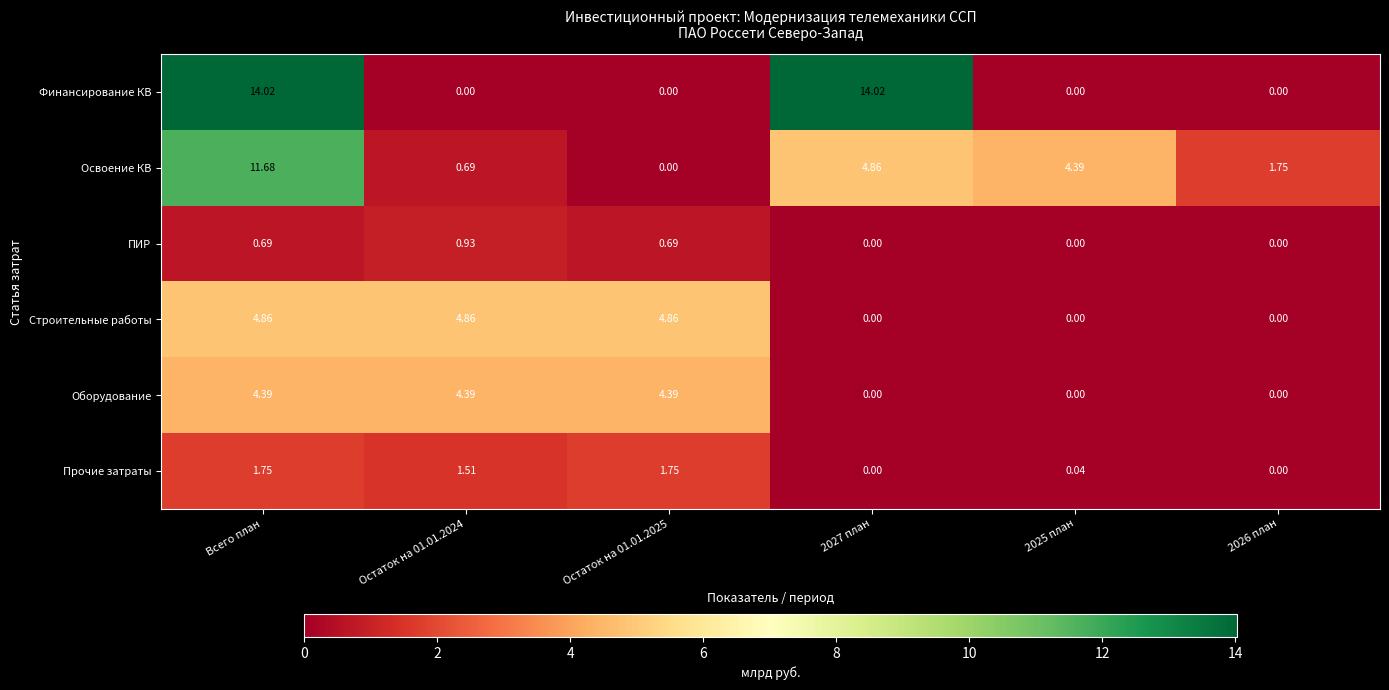

Rank the series by their maximum value, from lowest to highest.

ПИР, Прочие затраты, Оборудование, Строительные работы, Освоение КВ, Финансирование КВ